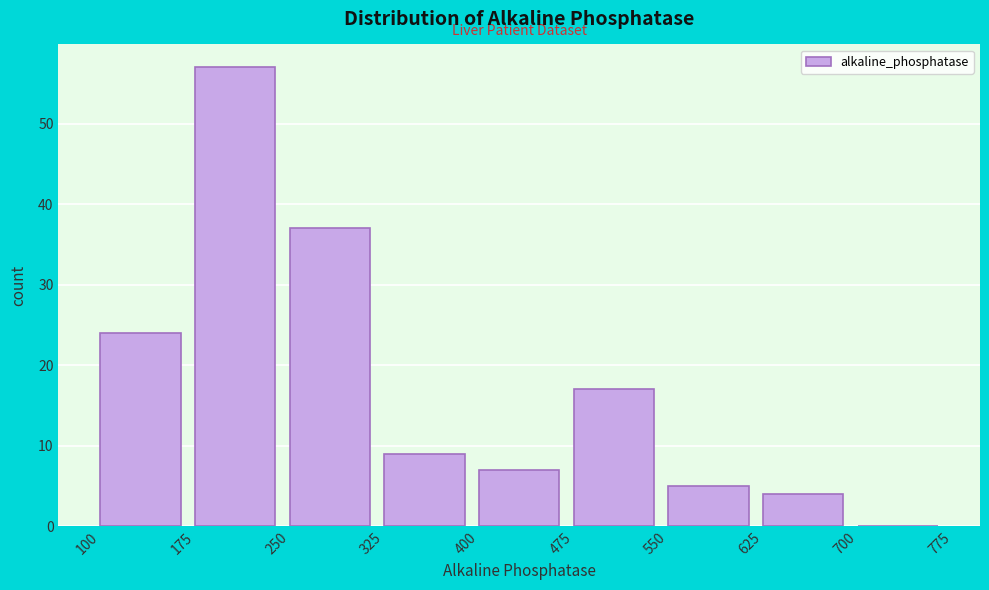

Reading left to right, transcribe this chart: for each bar, give the range it covers on the x-axis and its height. The values are not printed on the chart, so give them approximately, as read against the axis.

100 to 175: 24
175 to 250: 57
250 to 325: 37
325 to 400: 9
400 to 475: 7
475 to 550: 17
550 to 625: 5
625 to 700: 4
700 to 775: 0